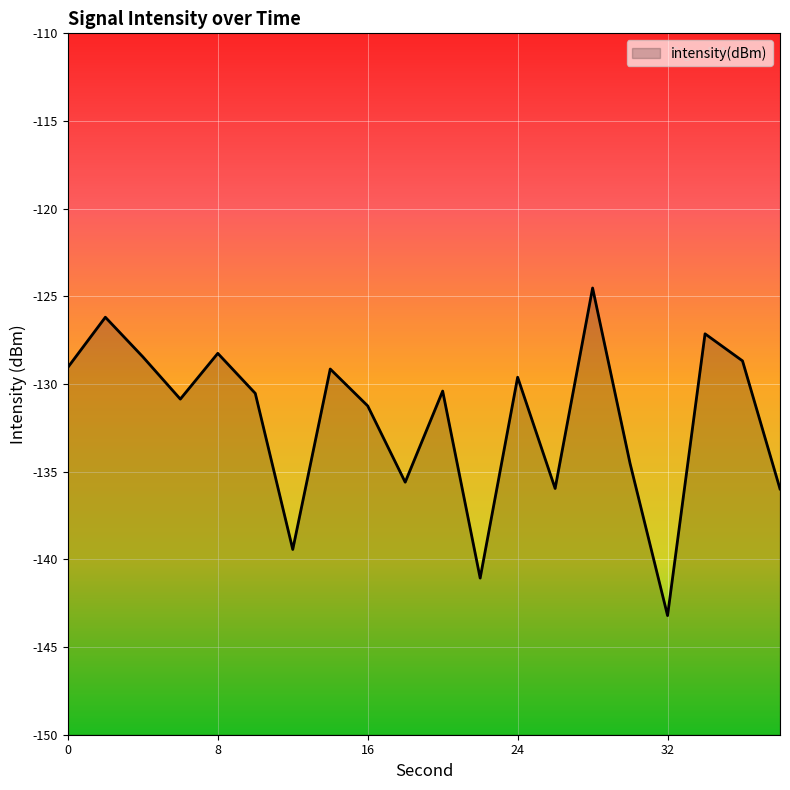

What is the difference between the maximum and minimum values?

18.7